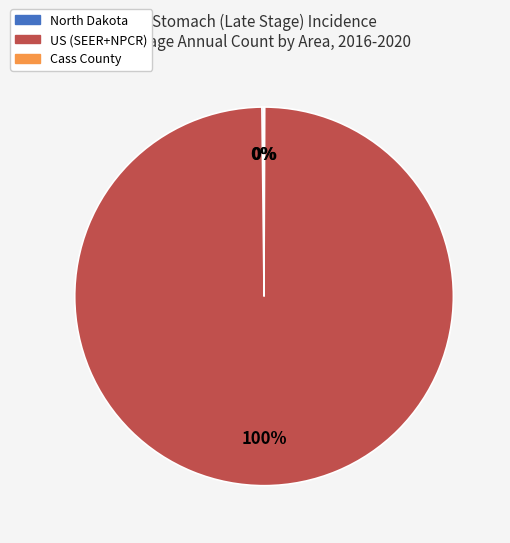

To the nearest percent, what percentage of the pie is US (SEER+NPCR)?

100%